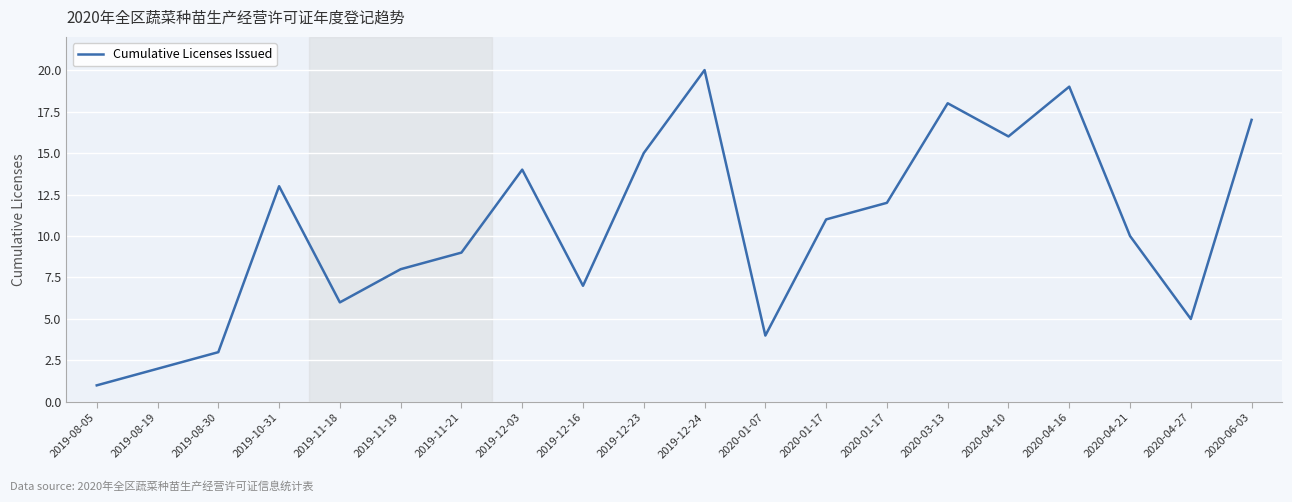

What is the ratio of the value at 2020-04-27 to the value at 2020-04-10?

0.3